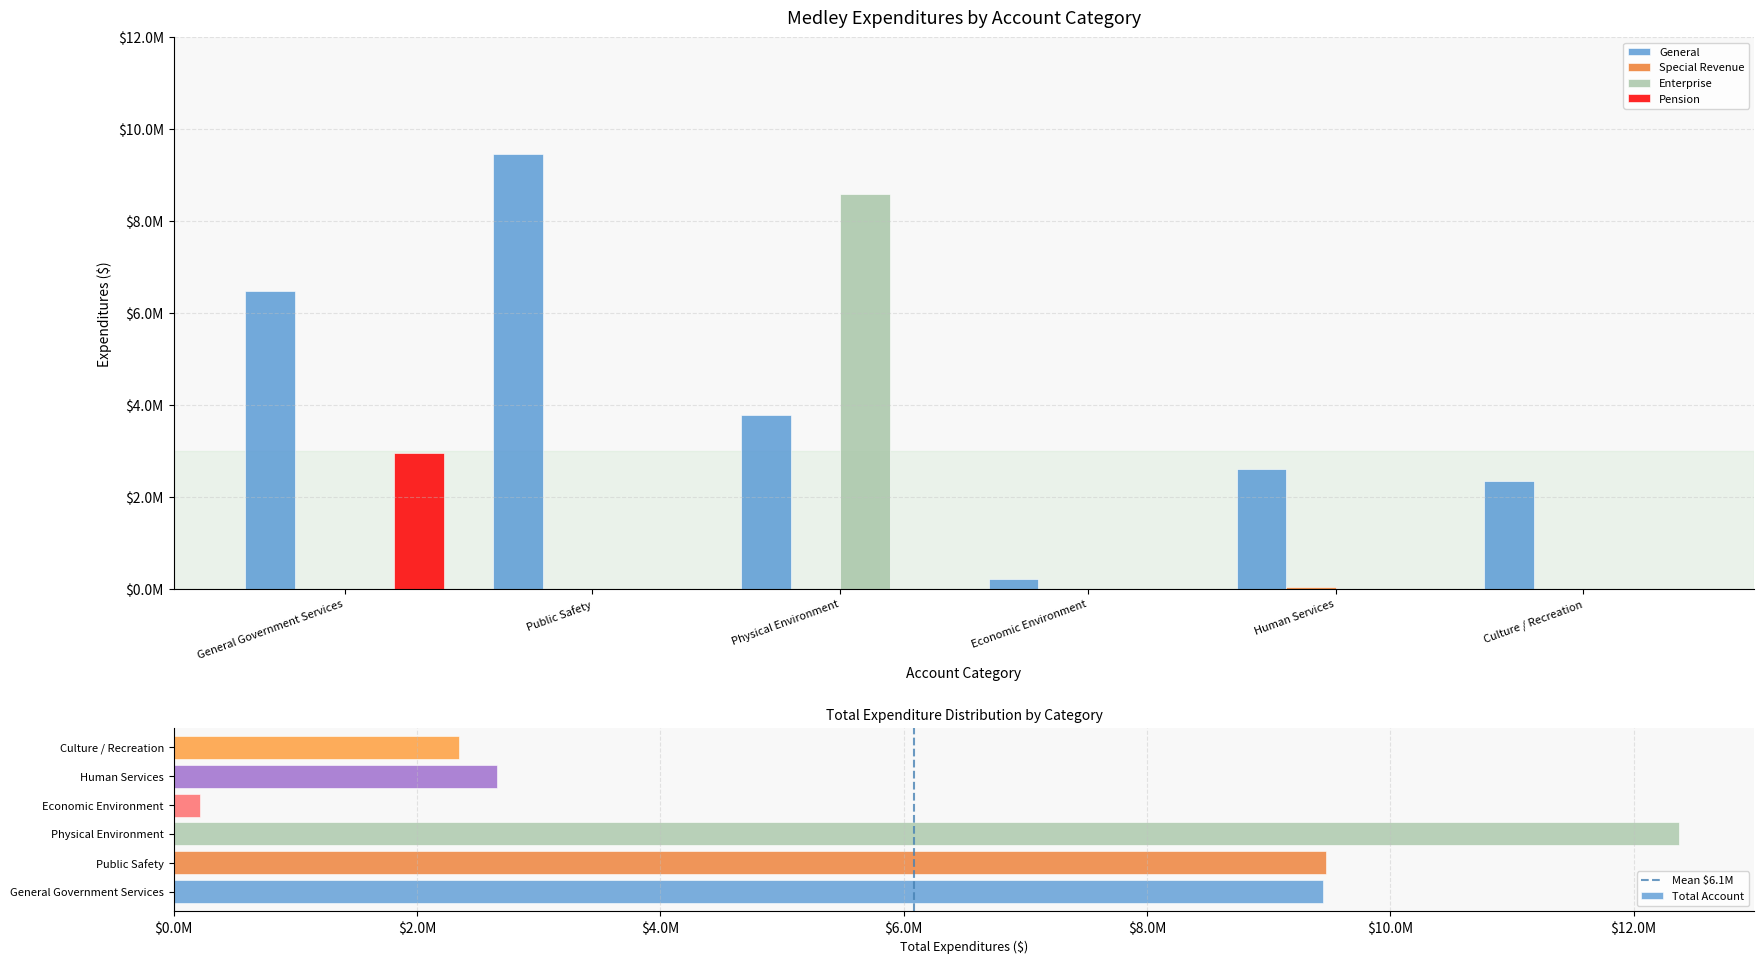

Reading right to left, extract all data points from this chart.

General: Culture / Recreation=2342354	Human Services=2617988	Economic Environment=219282	Physical Environment=3780563	Public Safety=9473798	General Government Services=6489338
Special Revenue: Culture / Recreation=0	Human Services=38467	Economic Environment=0	Physical Environment=0	Public Safety=0	General Government Services=0
Enterprise: Culture / Recreation=0	Human Services=0	Economic Environment=0	Physical Environment=8593331	Public Safety=0	General Government Services=0
Pension: Culture / Recreation=0	Human Services=0	Economic Environment=0	Physical Environment=0	Public Safety=0	General Government Services=2958477